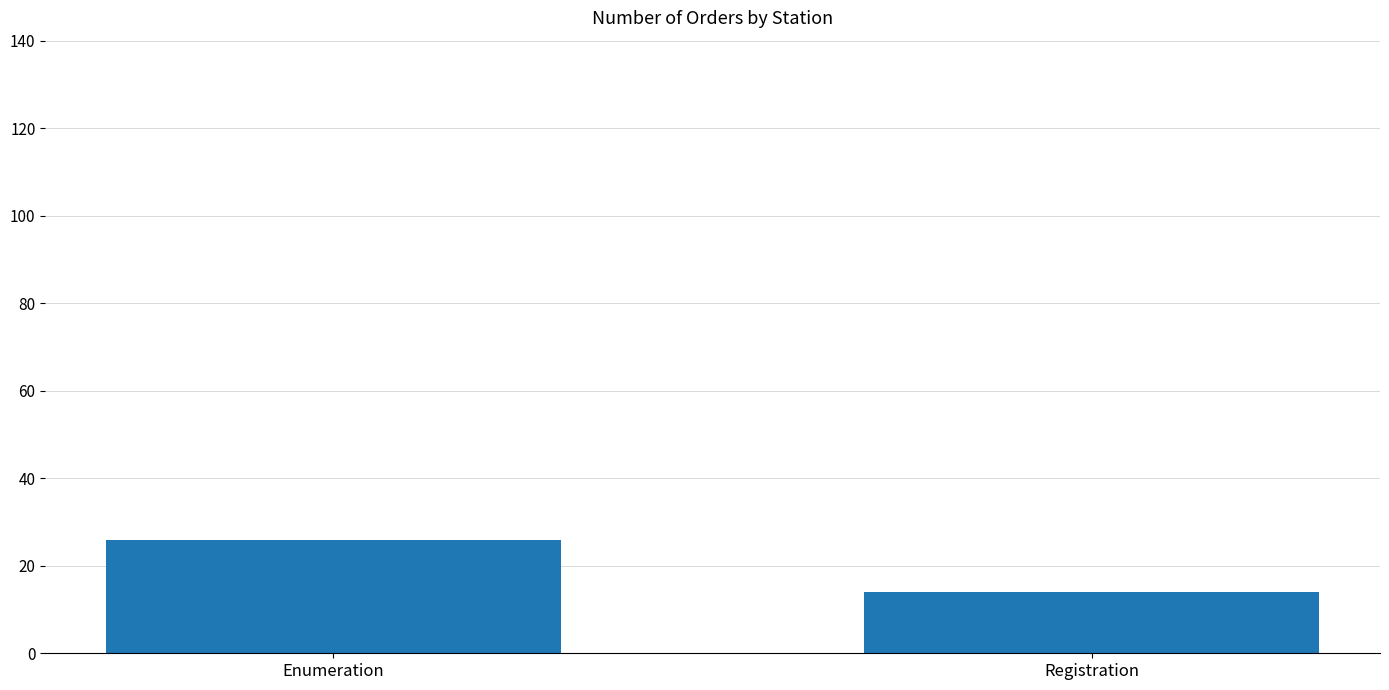

Is it true that the value at Registration is 14?

True